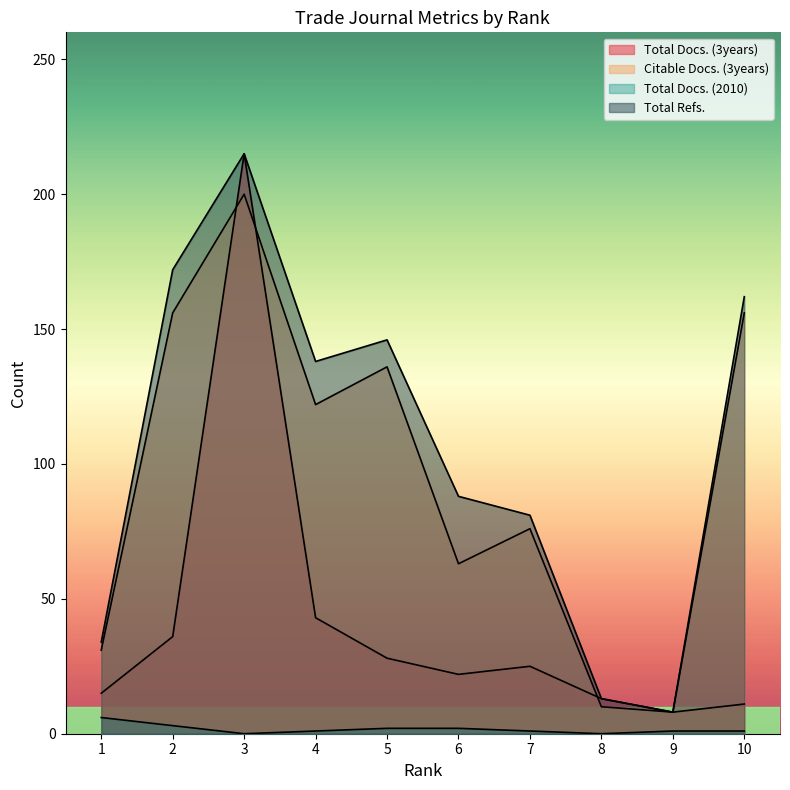

How many data points in Citable Docs. (3years) are less than 122?

5